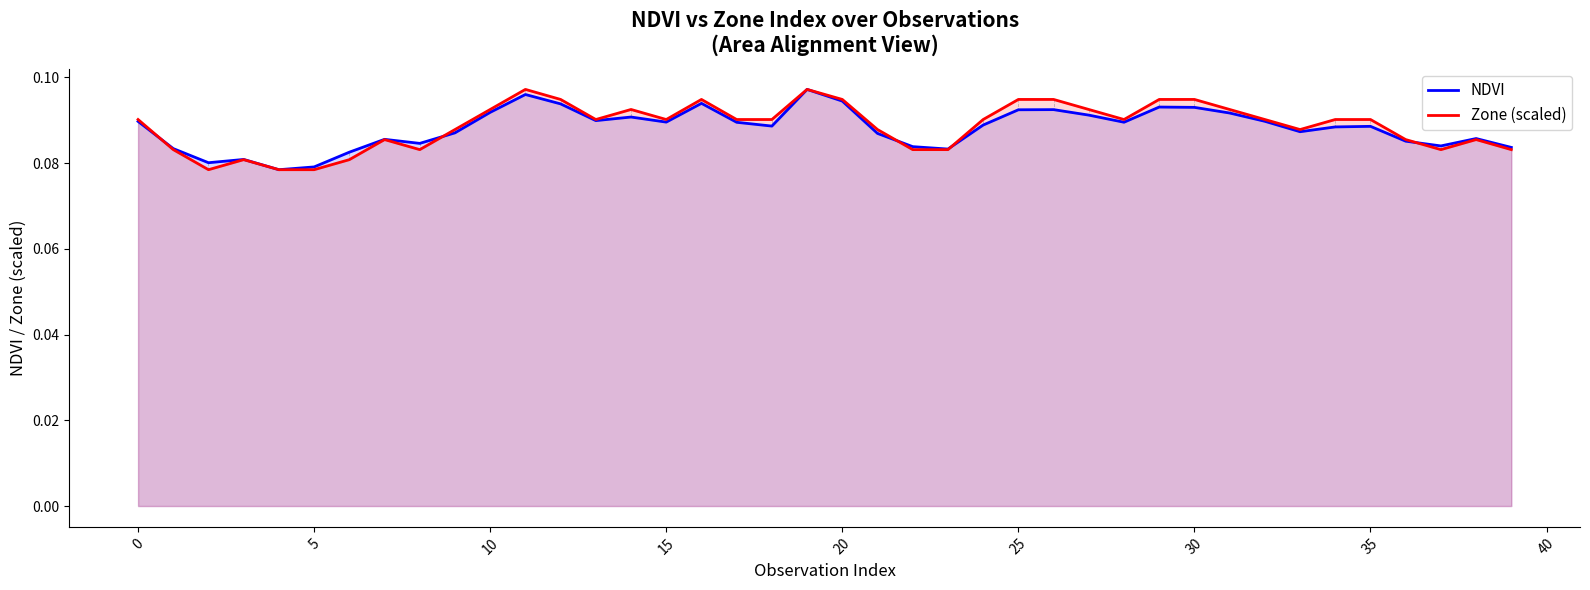

How many lines are shown in the chart?

2